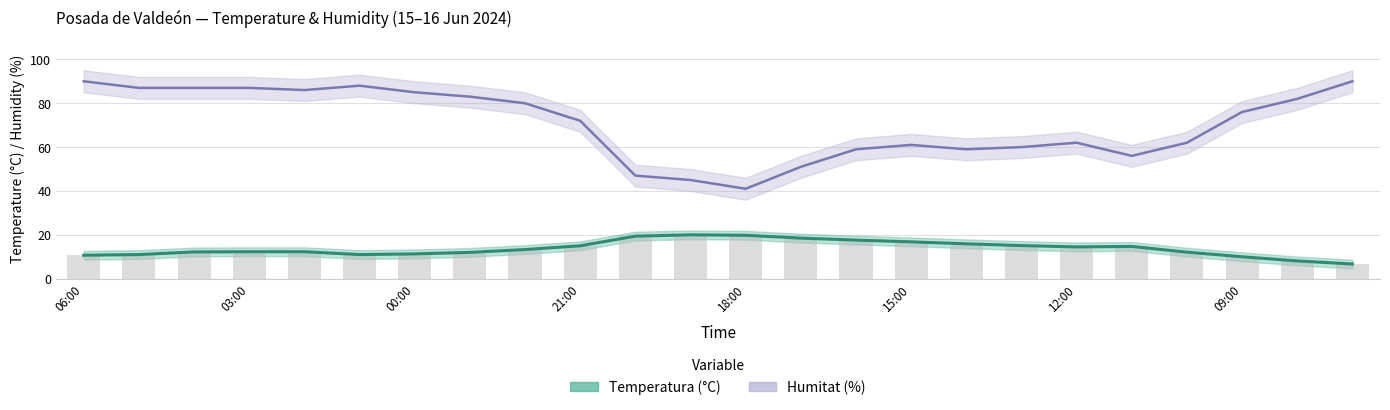

What is the total value across all series at 04:00?

99.2